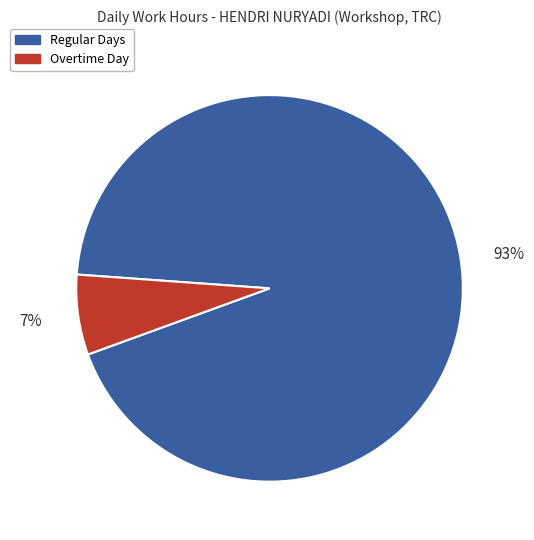

How many segments does this pie chart have?

2